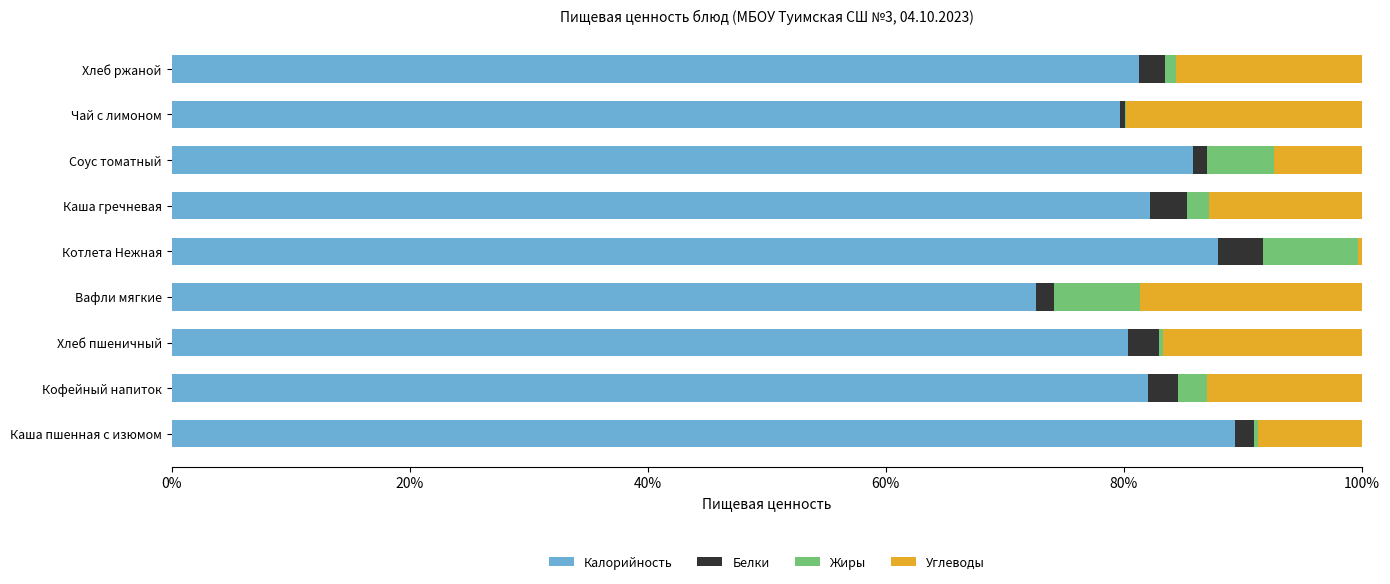

What is the total value across all series at Кофейный напиток?

100.0